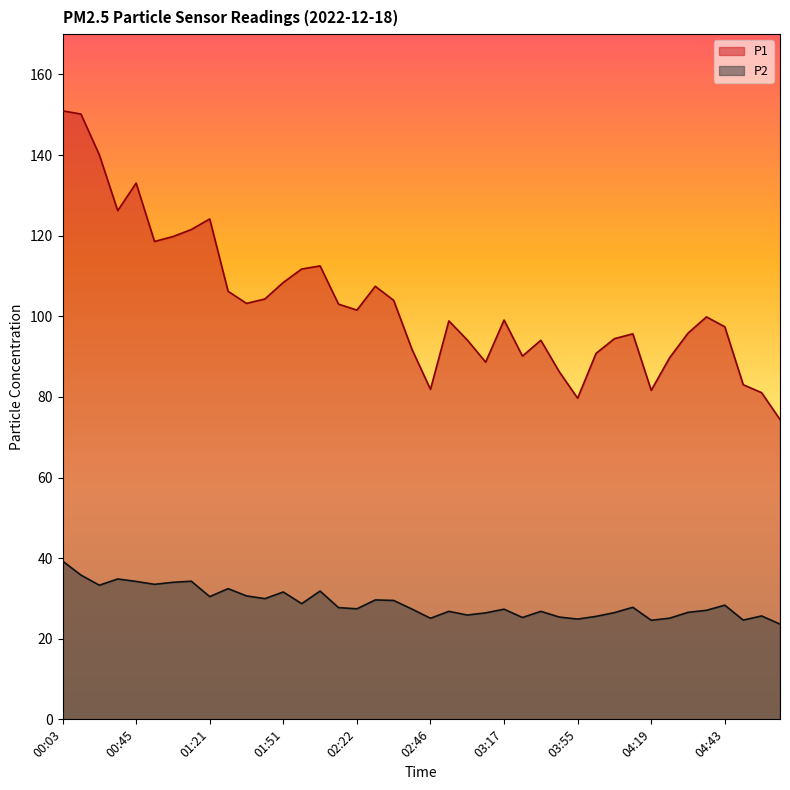

What is the label of the 36th point from the right?

00:45